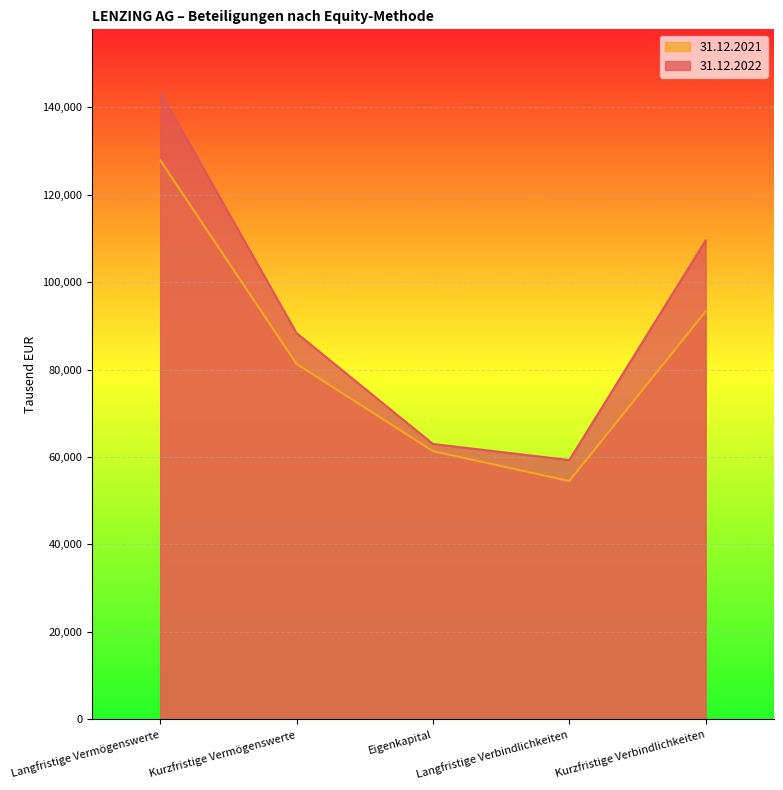

What is the difference between the maximum and minimum values in the 31.12.2021 series?

73358